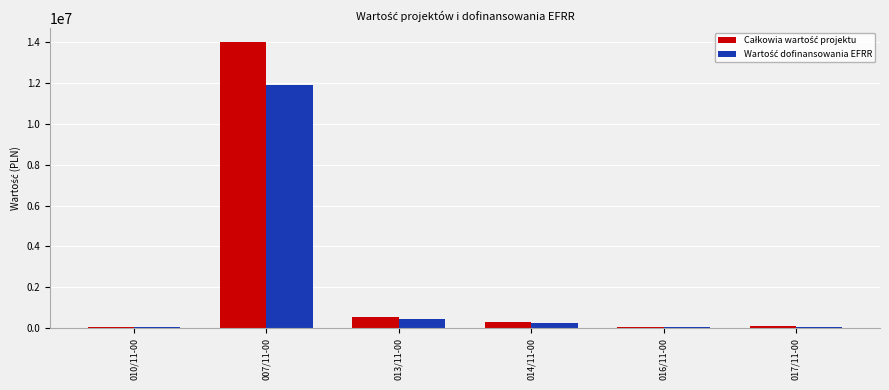

At which category is the sum across all series the highest?

007/11-00